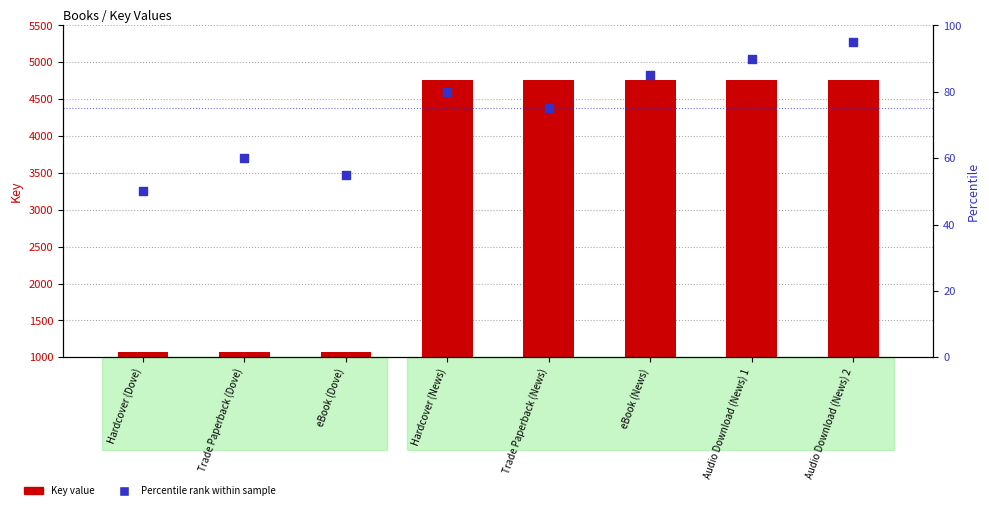

What is the total value across all series at Hardcover (News)?

4835